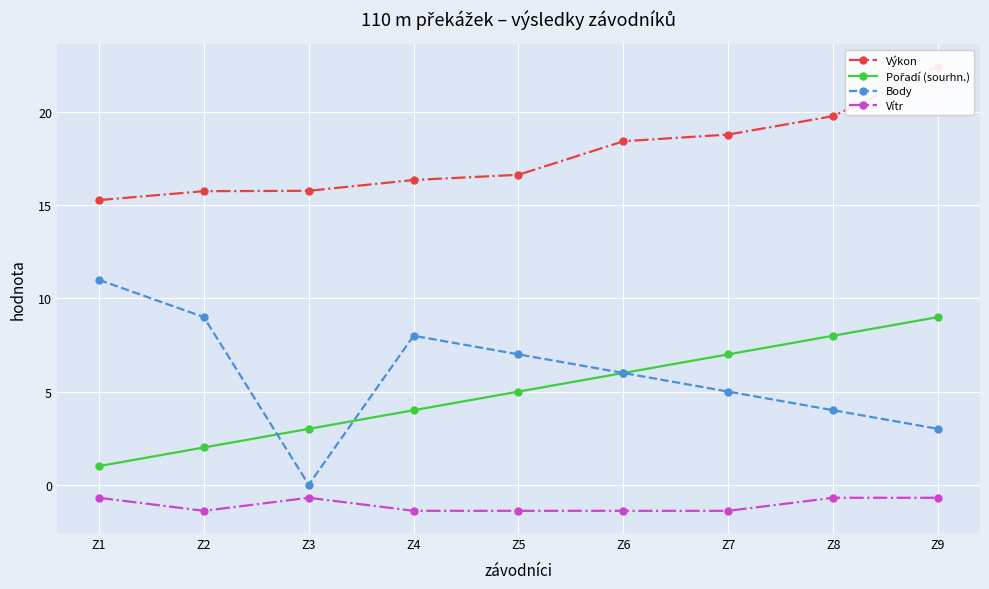

List the labels in order of Výkon value, smallest first.

Z1, Z2, Z3, Z4, Z5, Z6, Z7, Z8, Z9